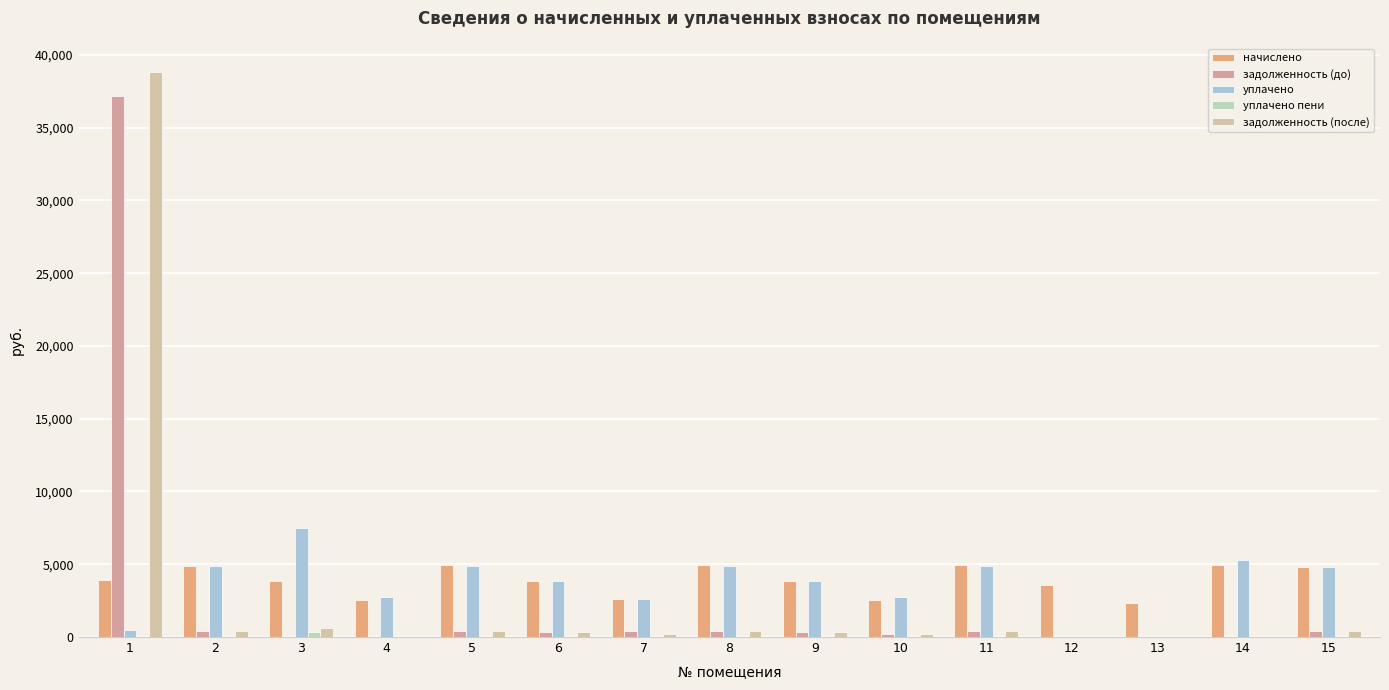

Is the value of задолженность (после) at 11 greater than the value of начислено at 14?

No